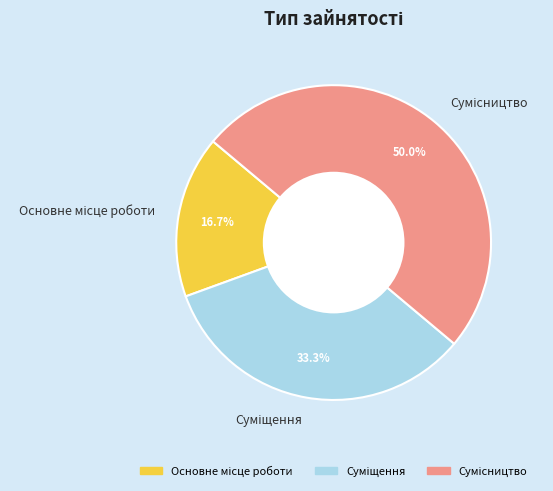

Is there a majority slice in this chart?

No